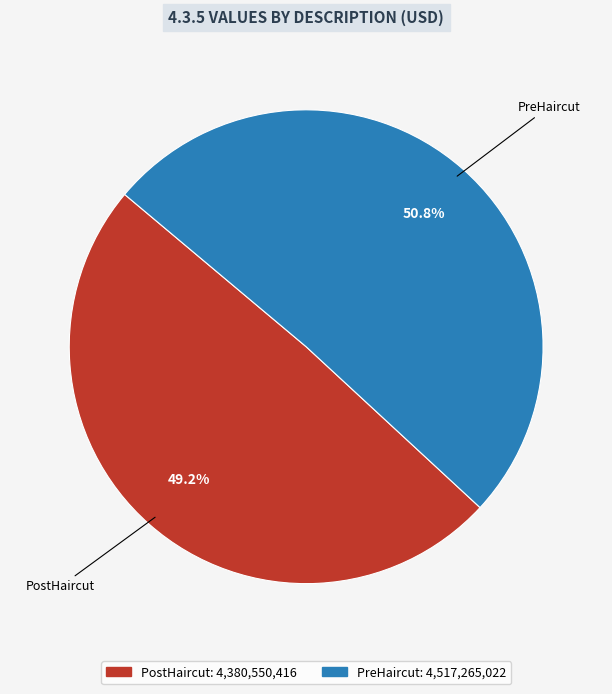

Approximately how many times larger is the value at PreHaircut compared to PostHaircut?

1.0